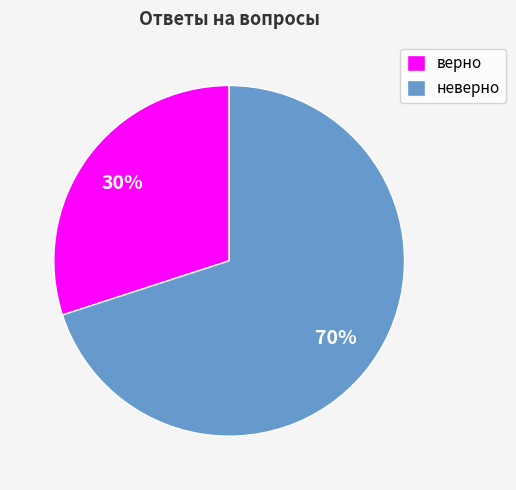

Is there a majority slice in this chart?

Yes